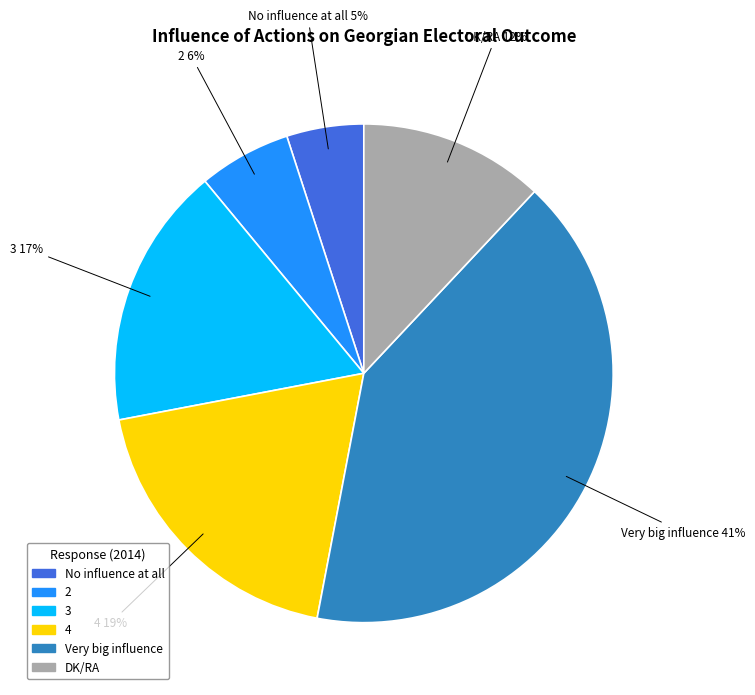

Is No influence at all the majority of the pie?

No